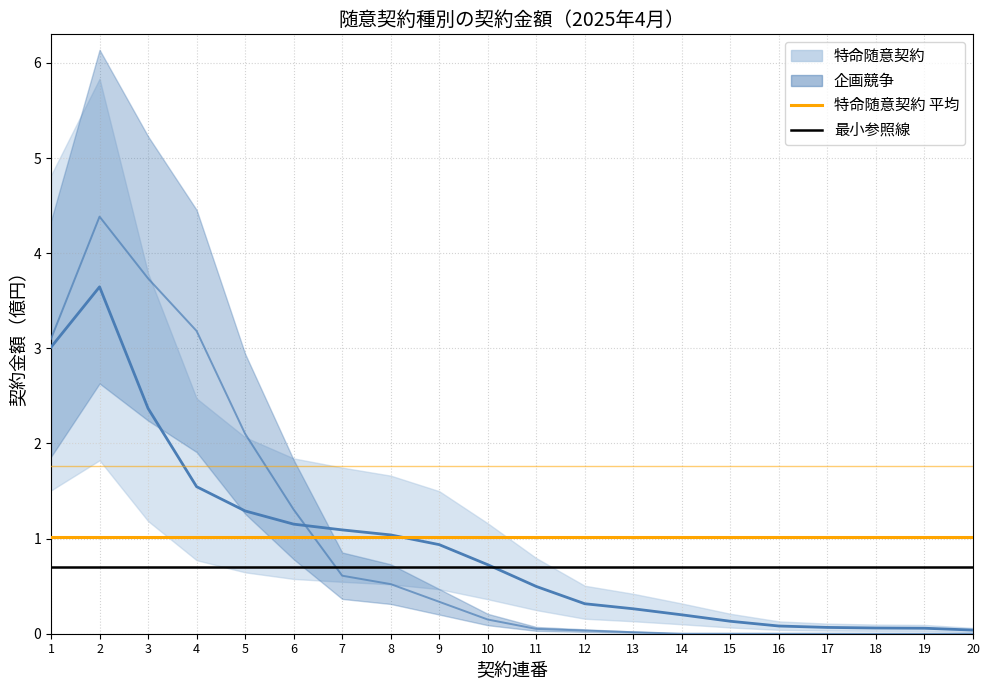

At which label does 最小参照線 reach its minimum?

1